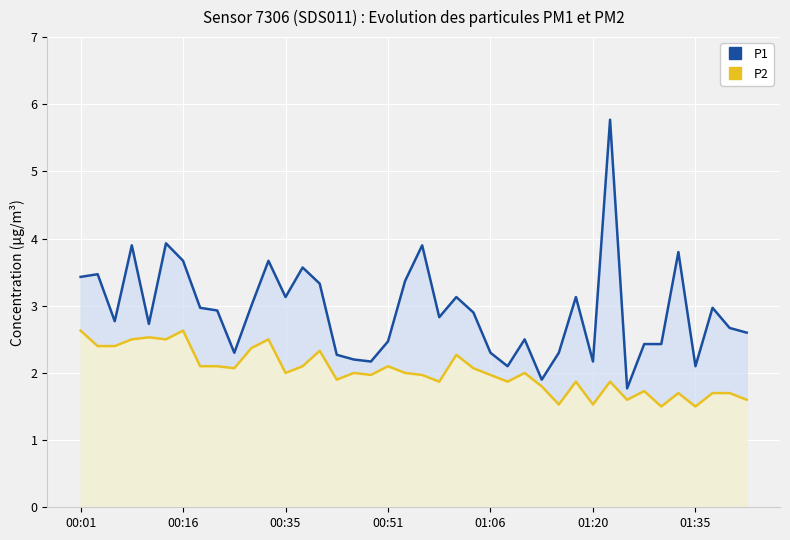

The P2 series shows 1.9 at 21. True or false?

True